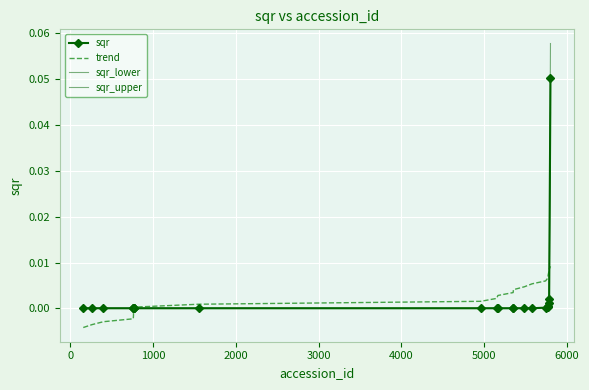

Reading left to right, extract all data points from this chart.

sqr: 0.0	0.0	0.0	0.0	0.0	0.0	0.0	0.0	0.0	0.0	0.0	0.0	0.0	0.0	0.0	0.0	0.0	0.0	0.0	0.0	0.0	0.1
trend: -0.0	-0.0	-0.0	-0.0	-0.0	-0.0	-0.0	0.0	0.0	0.0	0.0	0.0	0.0	0.0	0.0	0.0	0.0	0.0	0.0	0.0	0.0	0.0
sqr_lower: 0.0	0.0	0.0	0.0	0.0	0.0	0.0	0.0	0.0	0.0	0.0	0.0	0.0	0.0	0.0	0.0	0.0	0.0	0.0	0.0	0.0	0.0
sqr_upper: 0.0	0.0	0.0	0.0	0.0	0.0	0.0	0.0	0.0	0.0	0.0	0.0	0.0	0.0	0.0	0.0	0.0	0.0	0.0	0.0	0.0	0.1